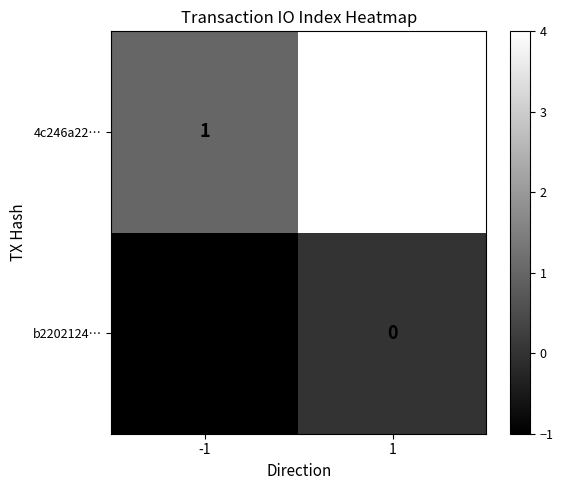

What is the maximum value shown in the chart?

4